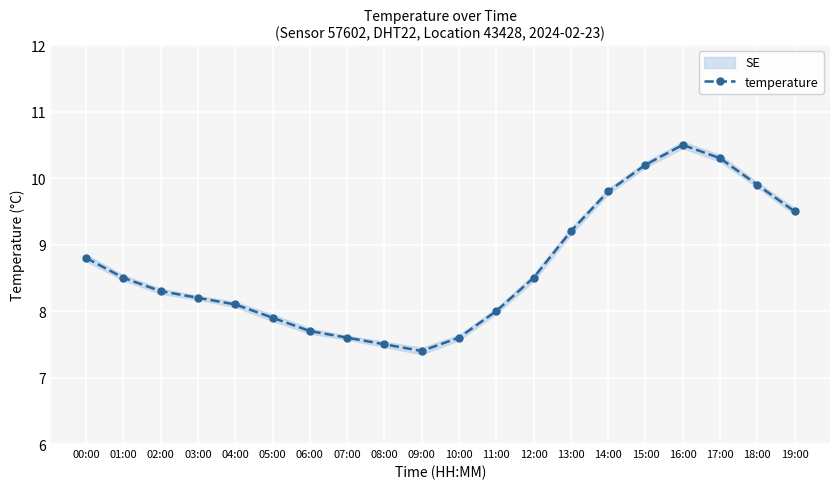

Rank the categories by value from highest to lowest.

16:00, 17:00, 15:00, 18:00, 14:00, 19:00, 13:00, 00:00, 01:00, 12:00, 02:00, 03:00, 04:00, 11:00, 05:00, 06:00, 07:00, 10:00, 08:00, 09:00